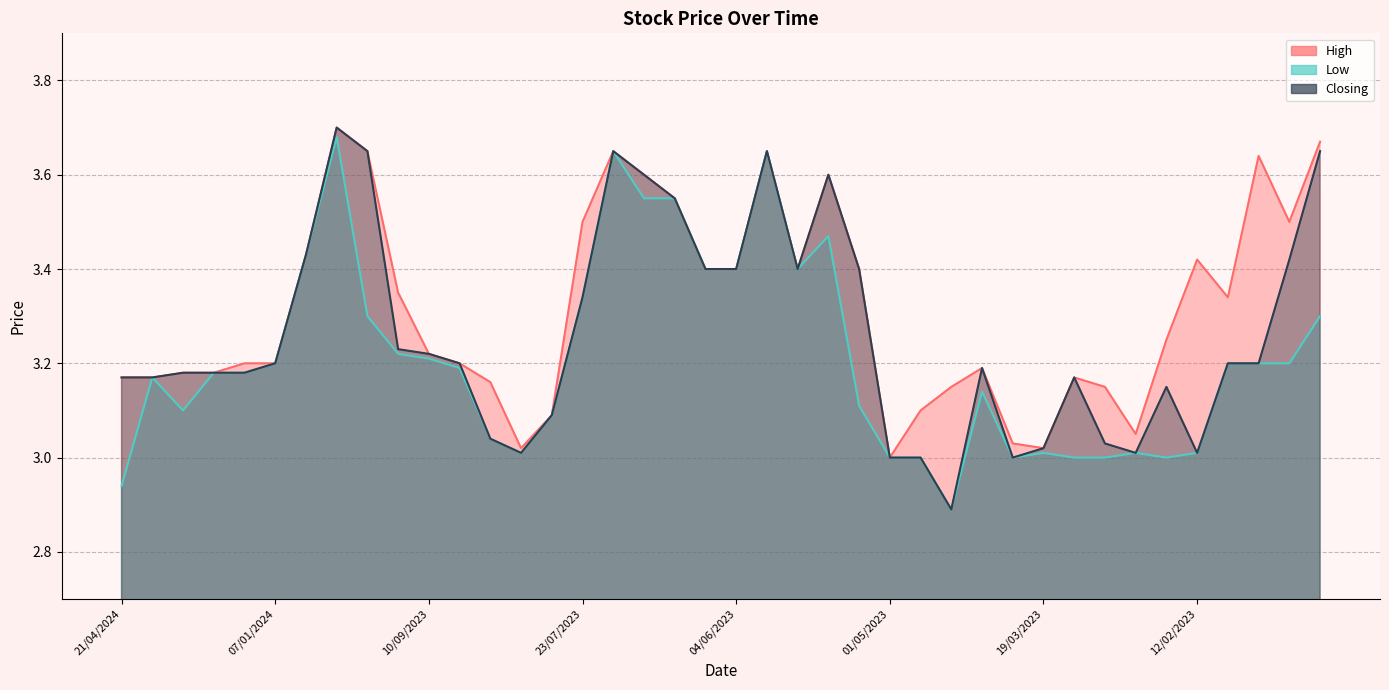

What is the lowest value of the Closing series?

2.9